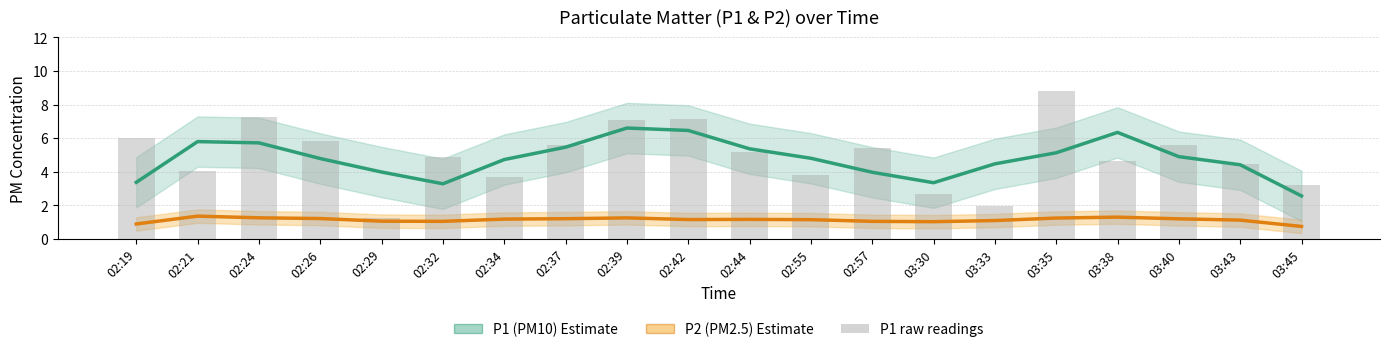

What is the difference between the maximum and minimum values in the P1 (PM10) series?

4.0